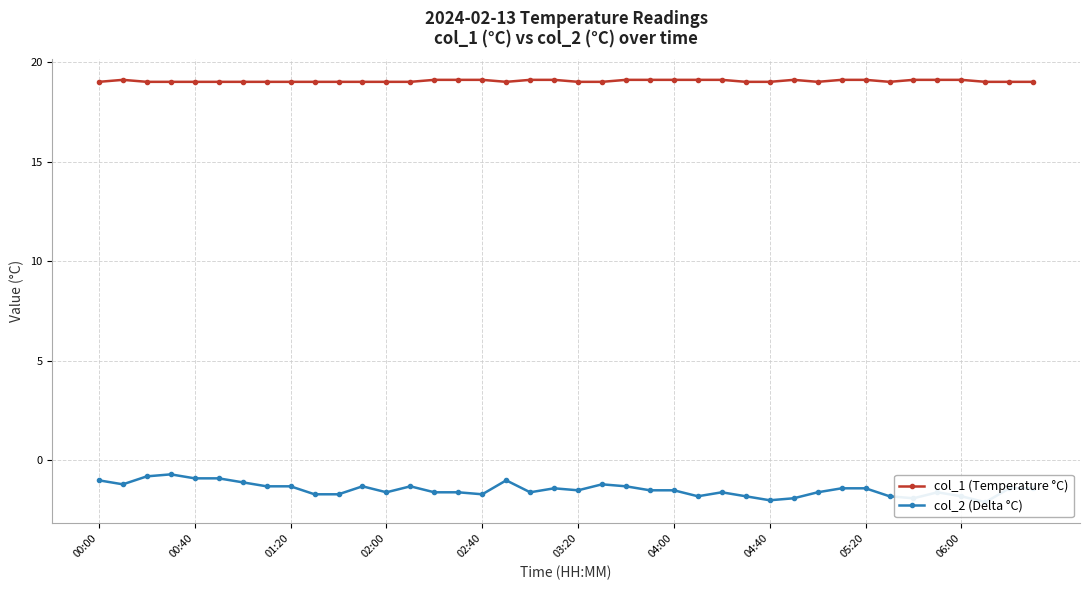

True or false: col_2 (Delta °C) has a value of -3.3 at 34.

False